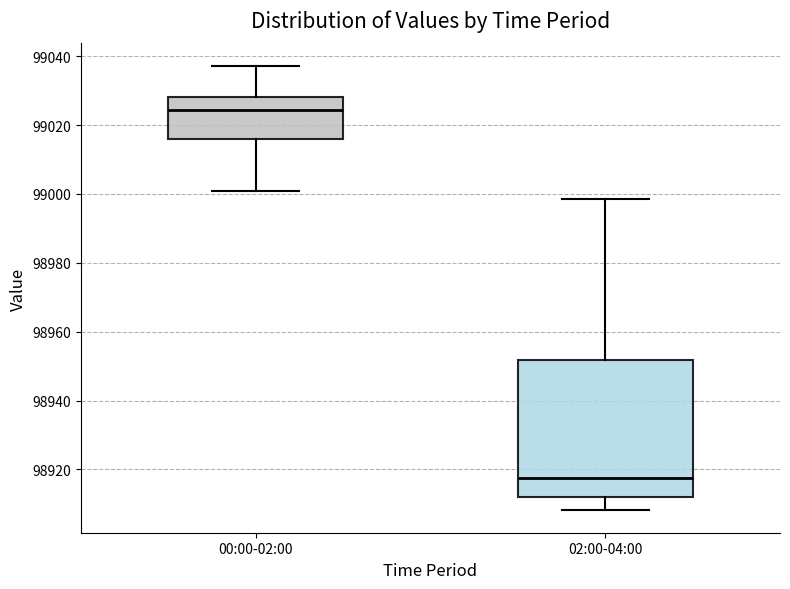

Which box's median line is the lowest?

02:00-04:00